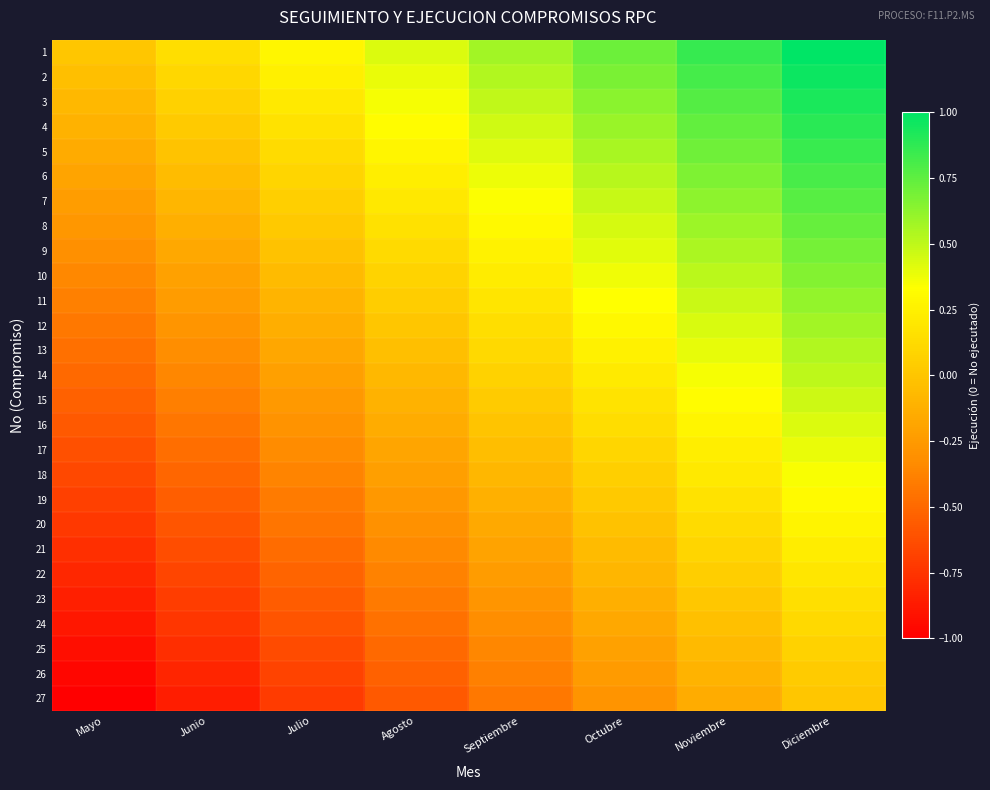

Reading left to right, transcribe all the data shown in this chart.

1: Mayo=0.0	Junio=0.1	Julio=0.3	Agosto=0.4	Septiembre=0.6	Octubre=0.7	Noviembre=0.9	Diciembre=1.0
2: Mayo=-0.0	Junio=0.1	Julio=0.2	Agosto=0.4	Septiembre=0.5	Octubre=0.7	Noviembre=0.8	Diciembre=1.0
3: Mayo=-0.1	Junio=0.1	Julio=0.2	Agosto=0.4	Septiembre=0.5	Octubre=0.6	Noviembre=0.8	Diciembre=0.9
4: Mayo=-0.1	Junio=0.0	Julio=0.2	Agosto=0.3	Septiembre=0.5	Octubre=0.6	Noviembre=0.7	Diciembre=0.9
5: Mayo=-0.2	Junio=-0.0	Julio=0.1	Agosto=0.3	Septiembre=0.4	Octubre=0.6	Noviembre=0.7	Diciembre=0.8
6: Mayo=-0.2	Junio=-0.0	Julio=0.1	Agosto=0.2	Septiembre=0.4	Octubre=0.5	Noviembre=0.7	Diciembre=0.8
7: Mayo=-0.2	Junio=-0.1	Julio=0.1	Agosto=0.2	Septiembre=0.3	Octubre=0.5	Noviembre=0.6	Diciembre=0.8
8: Mayo=-0.3	Junio=-0.1	Julio=0.0	Agosto=0.2	Septiembre=0.3	Octubre=0.4	Noviembre=0.6	Diciembre=0.7
9: Mayo=-0.3	Junio=-0.2	Julio=-0.0	Agosto=0.1	Septiembre=0.3	Octubre=0.4	Noviembre=0.5	Diciembre=0.7
10: Mayo=-0.3	Junio=-0.2	Julio=-0.1	Agosto=0.1	Septiembre=0.2	Octubre=0.4	Noviembre=0.5	Diciembre=0.7
11: Mayo=-0.4	Junio=-0.2	Julio=-0.1	Agosto=0.0	Septiembre=0.2	Octubre=0.3	Noviembre=0.5	Diciembre=0.6
12: Mayo=-0.4	Junio=-0.3	Julio=-0.1	Agosto=0.0	Septiembre=0.1	Octubre=0.3	Noviembre=0.4	Diciembre=0.6
13: Mayo=-0.5	Junio=-0.3	Julio=-0.2	Agosto=-0.0	Septiembre=0.1	Octubre=0.3	Noviembre=0.4	Diciembre=0.5
14: Mayo=-0.5	Junio=-0.4	Julio=-0.2	Agosto=-0.1	Septiembre=0.1	Octubre=0.2	Noviembre=0.4	Diciembre=0.5
15: Mayo=-0.5	Junio=-0.4	Julio=-0.3	Agosto=-0.1	Septiembre=0.0	Octubre=0.2	Noviembre=0.3	Diciembre=0.5
16: Mayo=-0.6	Junio=-0.4	Julio=-0.3	Agosto=-0.1	Septiembre=-0.0	Octubre=0.1	Noviembre=0.3	Diciembre=0.4
17: Mayo=-0.6	Junio=-0.5	Julio=-0.3	Agosto=-0.2	Septiembre=-0.0	Octubre=0.1	Noviembre=0.2	Diciembre=0.4
18: Mayo=-0.7	Junio=-0.5	Julio=-0.4	Agosto=-0.2	Septiembre=-0.1	Octubre=0.1	Noviembre=0.2	Diciembre=0.3
19: Mayo=-0.7	Junio=-0.5	Julio=-0.4	Agosto=-0.3	Septiembre=-0.1	Octubre=0.0	Noviembre=0.2	Diciembre=0.3
20: Mayo=-0.7	Junio=-0.6	Julio=-0.4	Agosto=-0.3	Septiembre=-0.2	Octubre=-0.0	Noviembre=0.1	Diciembre=0.3
21: Mayo=-0.8	Junio=-0.6	Julio=-0.5	Agosto=-0.3	Septiembre=-0.2	Octubre=-0.1	Noviembre=0.1	Diciembre=0.2
22: Mayo=-0.8	Junio=-0.7	Julio=-0.5	Agosto=-0.4	Septiembre=-0.2	Octubre=-0.1	Noviembre=0.0	Diciembre=0.2
23: Mayo=-0.8	Junio=-0.7	Julio=-0.6	Agosto=-0.4	Septiembre=-0.3	Octubre=-0.1	Noviembre=0.0	Diciembre=0.2
24: Mayo=-0.9	Junio=-0.7	Julio=-0.6	Agosto=-0.5	Septiembre=-0.3	Octubre=-0.2	Noviembre=-0.0	Diciembre=0.1
25: Mayo=-0.9	Junio=-0.8	Julio=-0.6	Agosto=-0.5	Septiembre=-0.4	Octubre=-0.2	Noviembre=-0.1	Diciembre=0.1
26: Mayo=-1.0	Junio=-0.8	Julio=-0.7	Agosto=-0.5	Septiembre=-0.4	Octubre=-0.2	Noviembre=-0.1	Diciembre=0.0
27: Mayo=-1.0	Junio=-0.9	Julio=-0.7	Agosto=-0.6	Septiembre=-0.4	Octubre=-0.3	Noviembre=-0.1	Diciembre=0.0